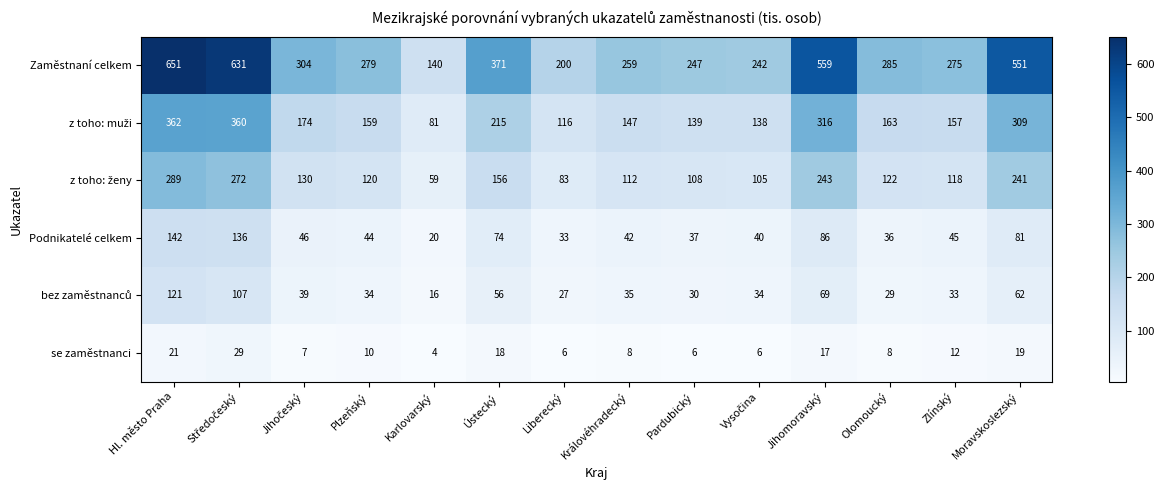

What is the difference between the Zaměstnaní celkem values at Karlovarský and Pardubický?

107